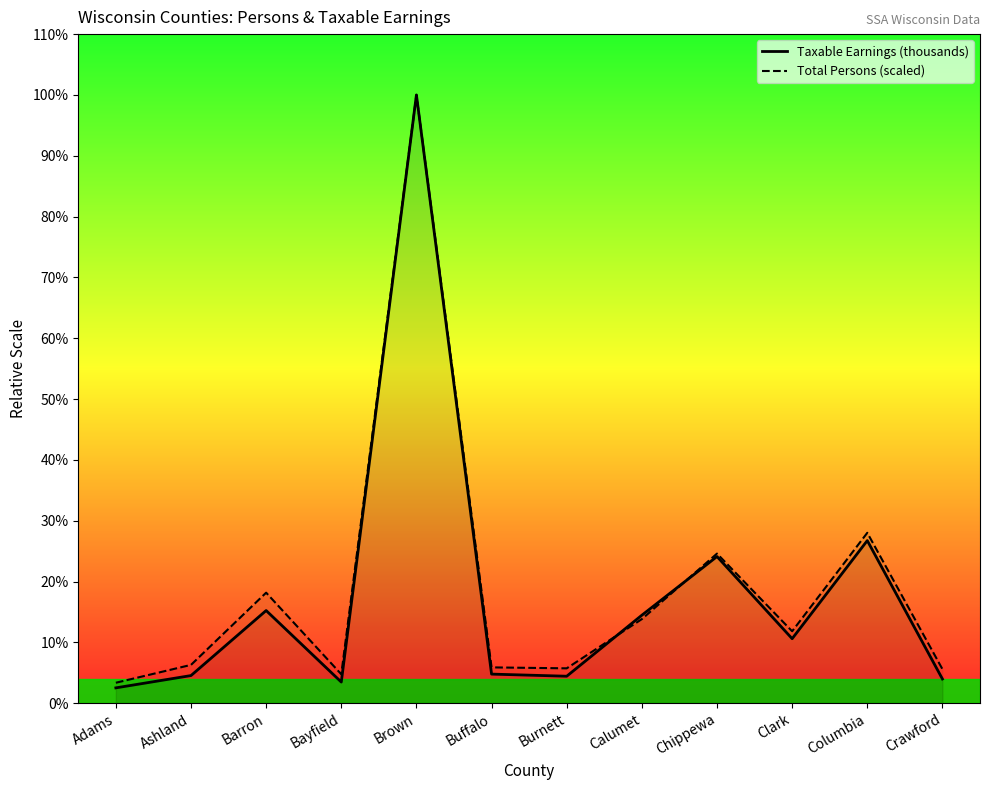

Which series has the largest total across all categories?

Total Persons (scaled)